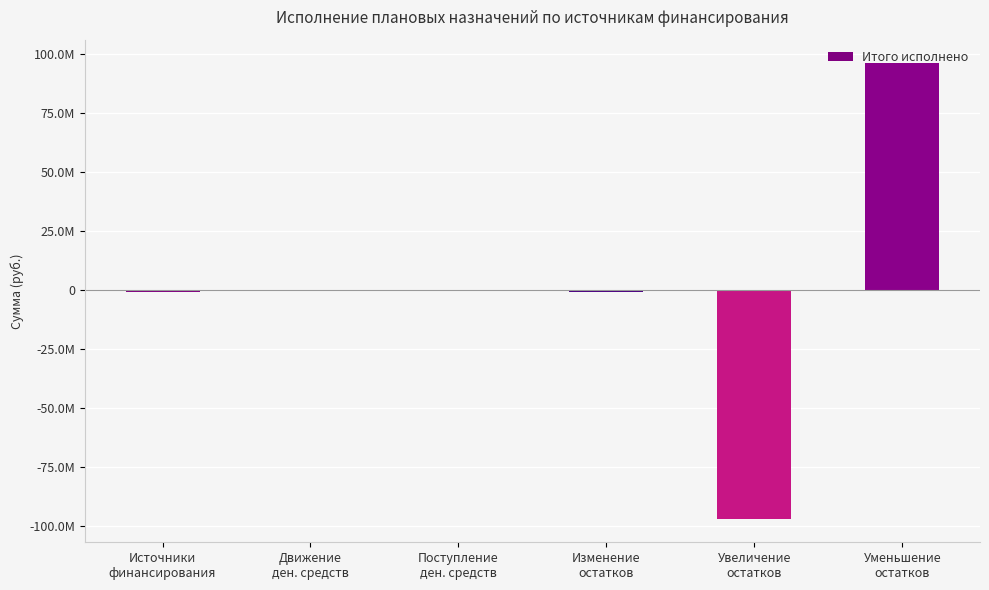

Are the bars horizontal?

No